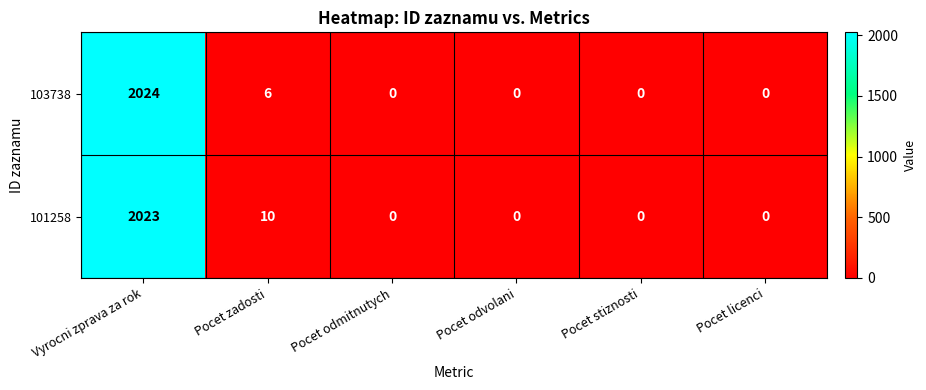

Rank the series by their average value, from highest to lowest.

101258, 103738